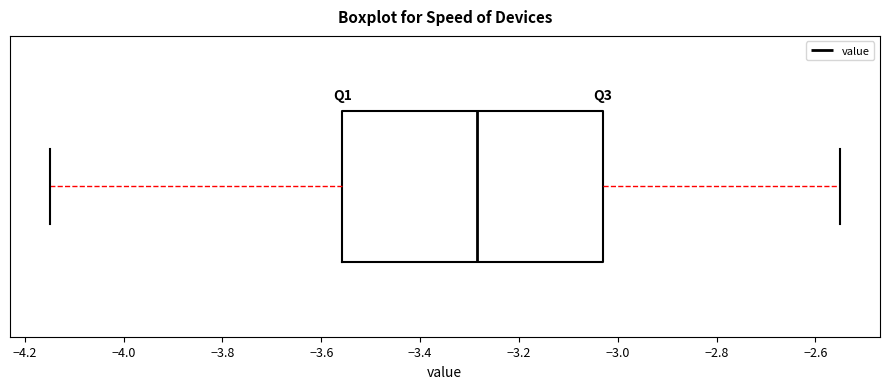

Where does the left whisker of the box end on the x-axis? The values are not printed on the chart, so give them approximately, as read against the axis.

-4.14